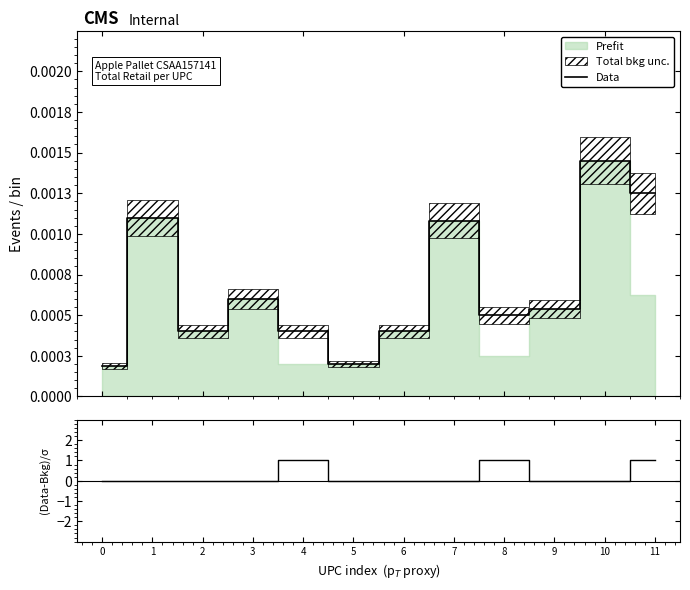

True or false: (Data-Bkg)/σ has a value of -0.5 at 2.

False